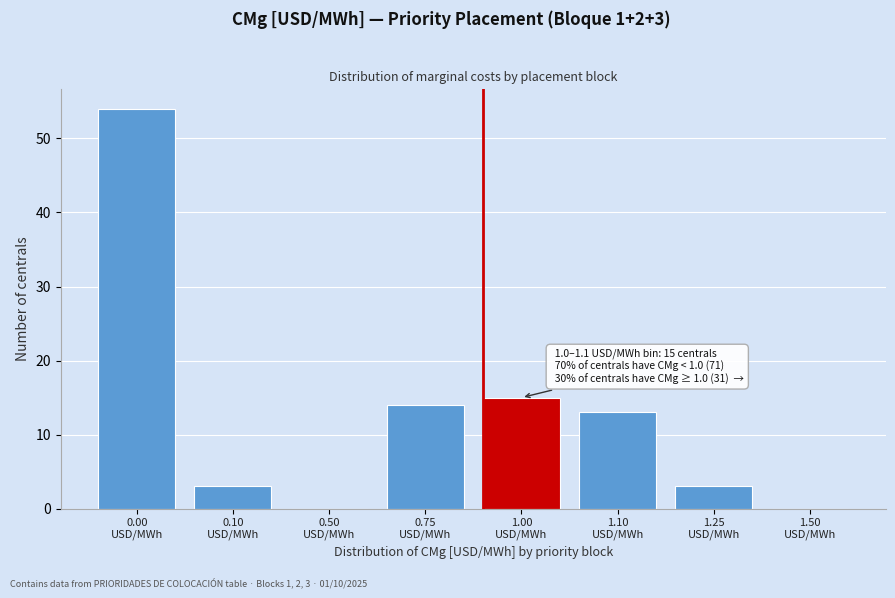

What is the greatest value displayed?

54